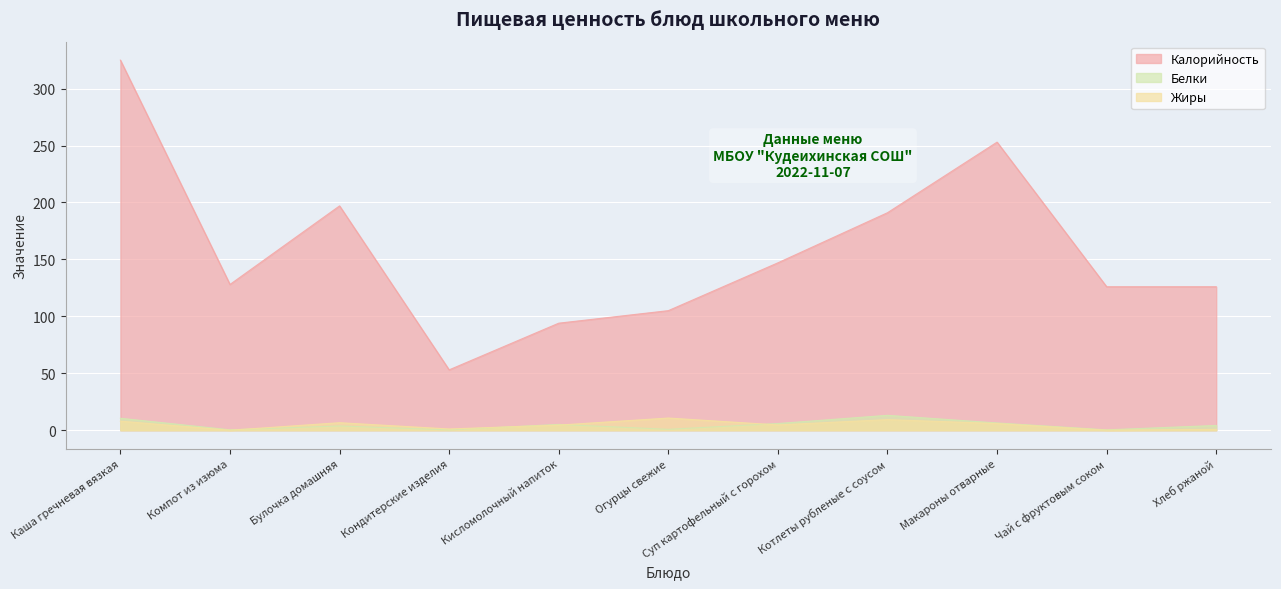

In Белки, how many points are lower than both neighbors (excluding endpoints)?

4